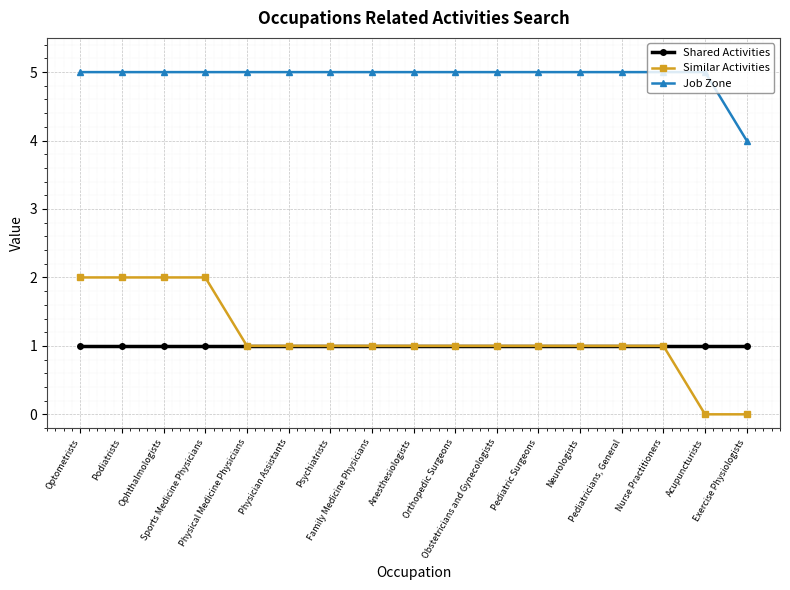

Does the chart display data point markers on the line(s)?

Yes